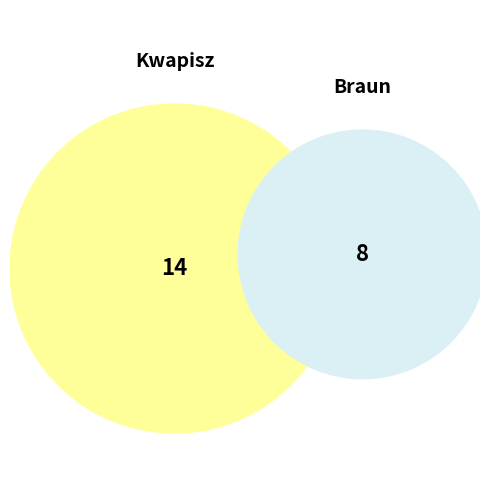

Which category has the biggest portion of the pie?

Kwapisz